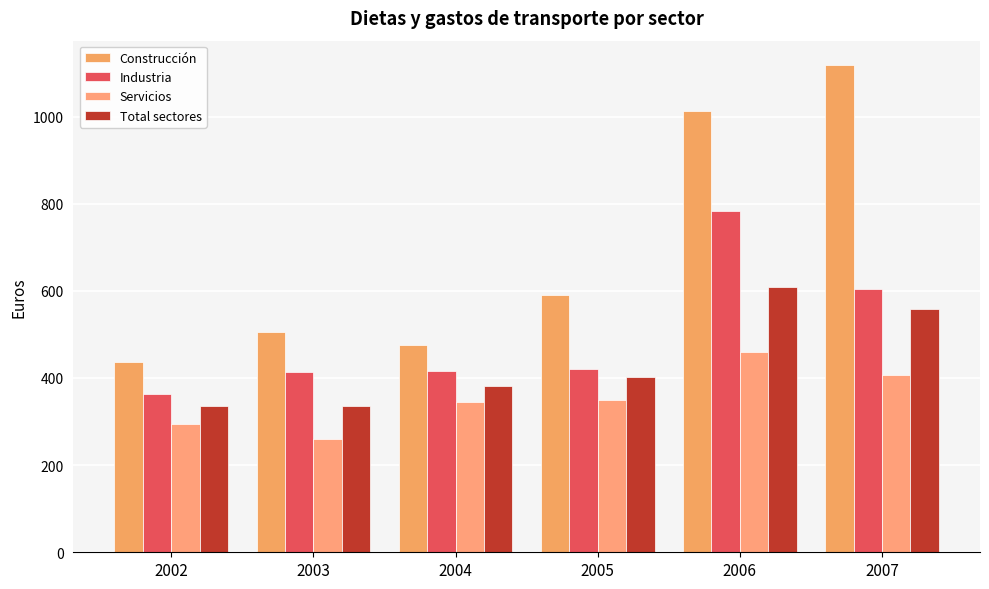

Count the number of data series in this chart.

4